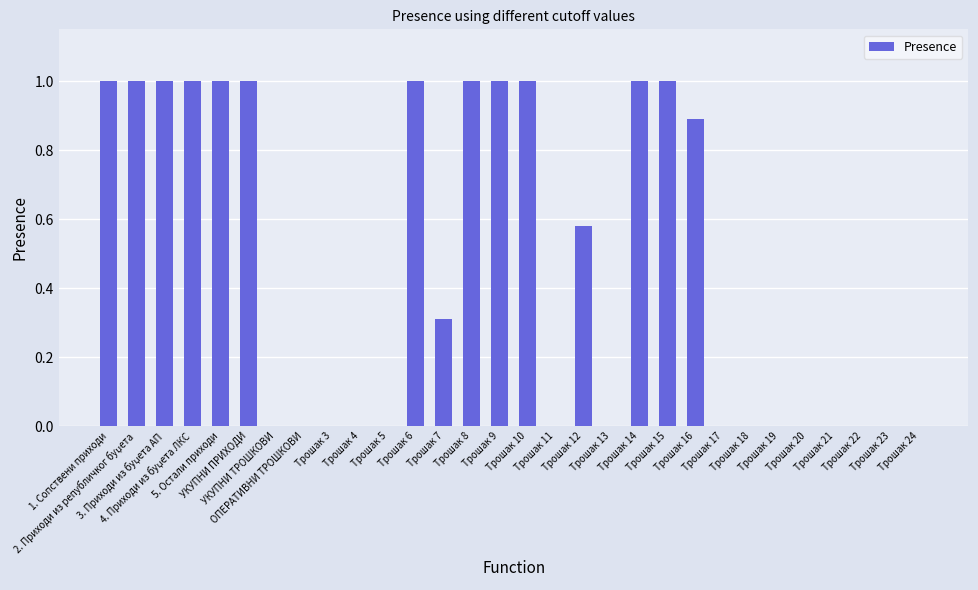

Count the values in the range 0 to 1.

30